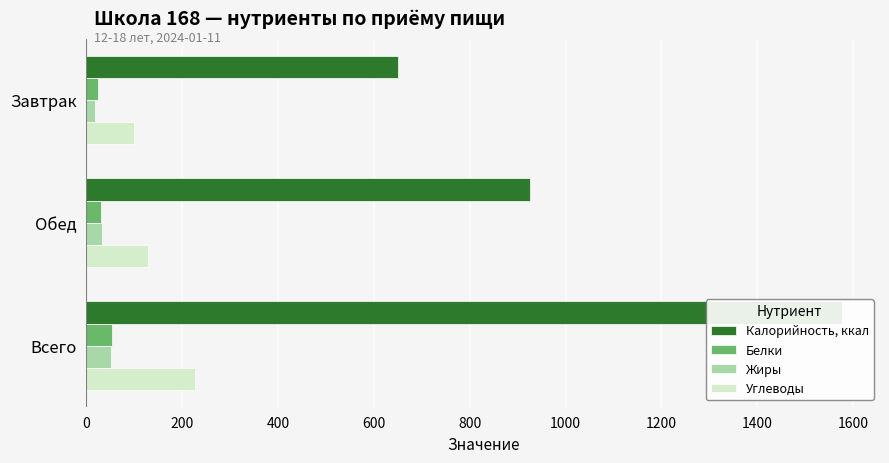

What is the greatest value displayed?

1577.5